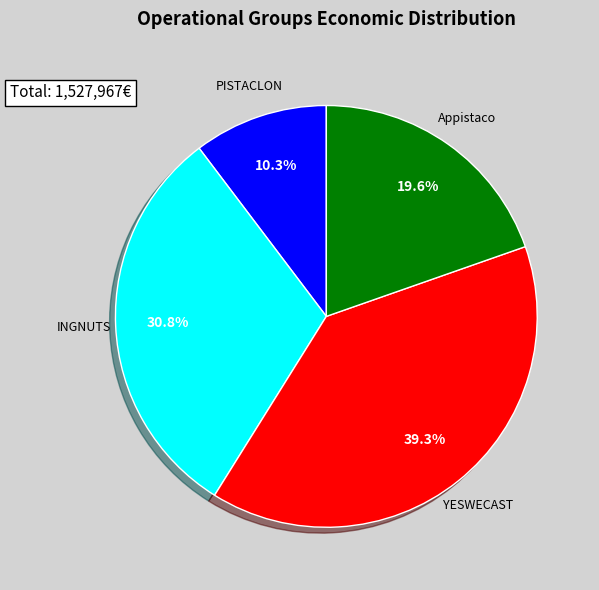

To the nearest percent, what is the combined percentage of YESWECAST and Appistaco?

59%